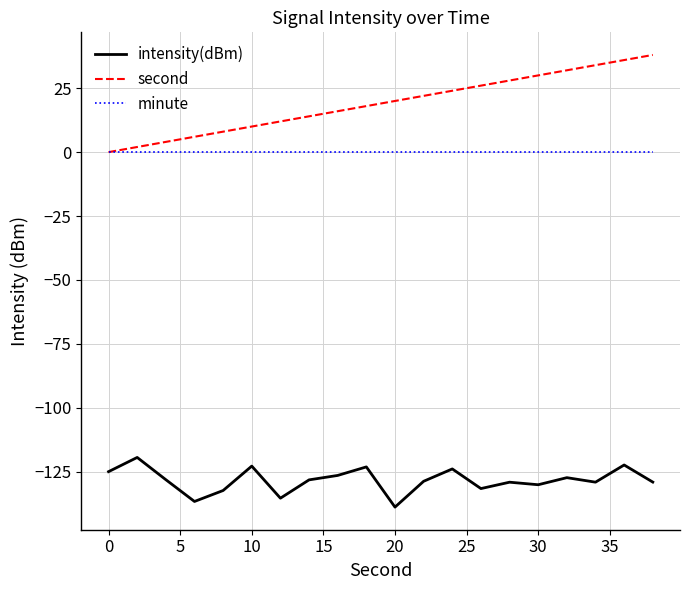

Which series has the widest spread of values?

second